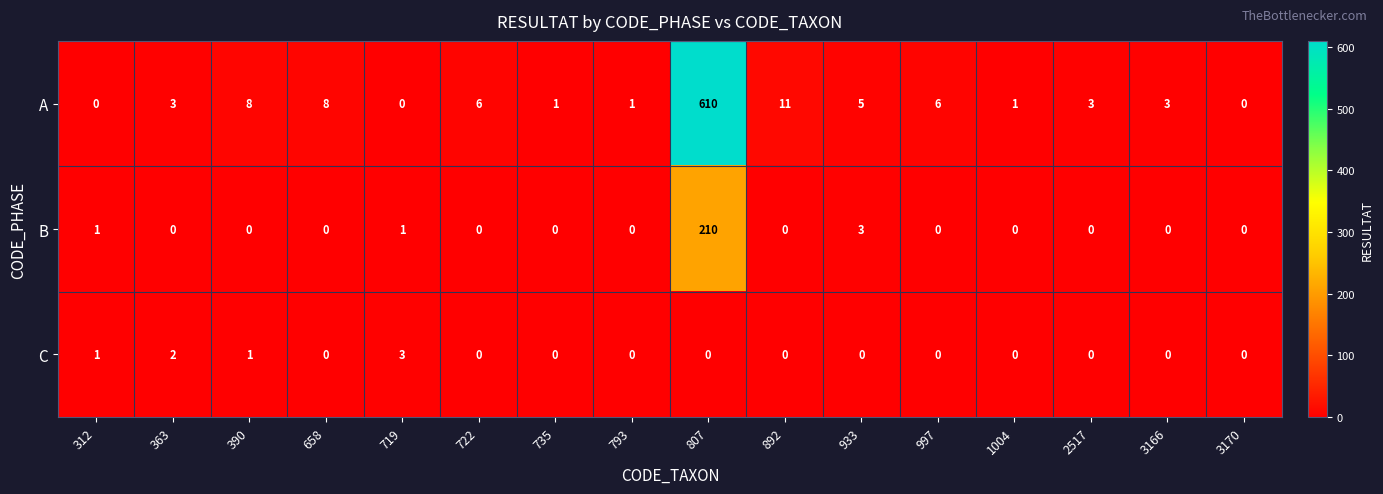

At how many categories does at least one series exceed 607?

1